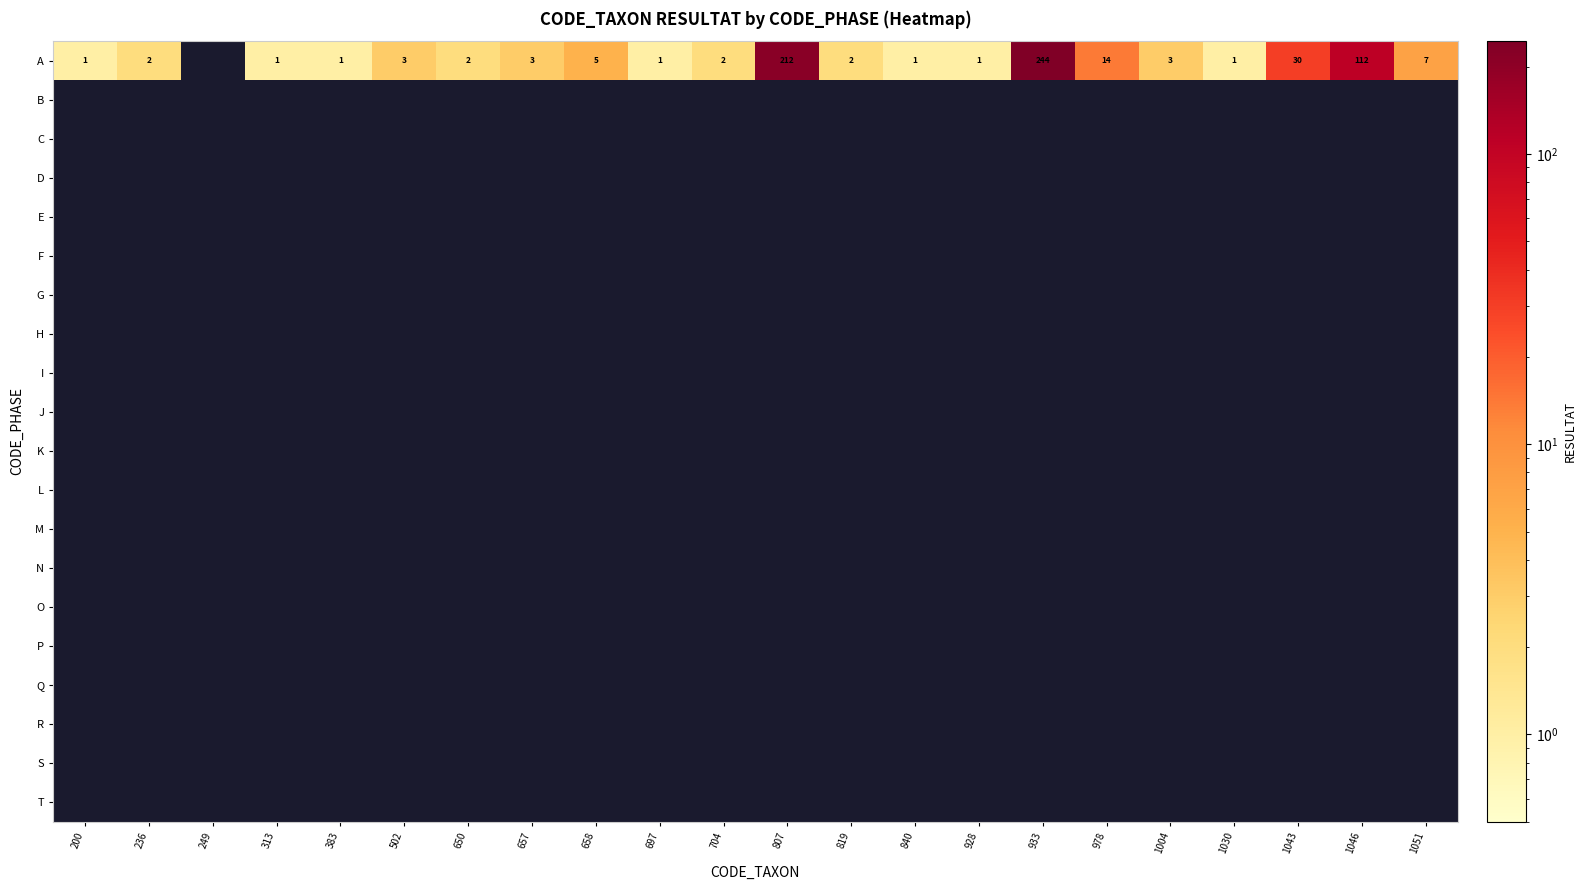

Which has a higher value, 249 or 933?

933